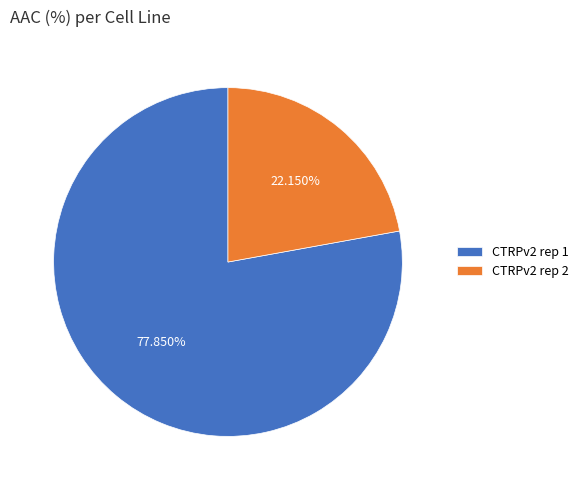

What is the smallest slice in the pie chart?

CTRPv2 rep 2